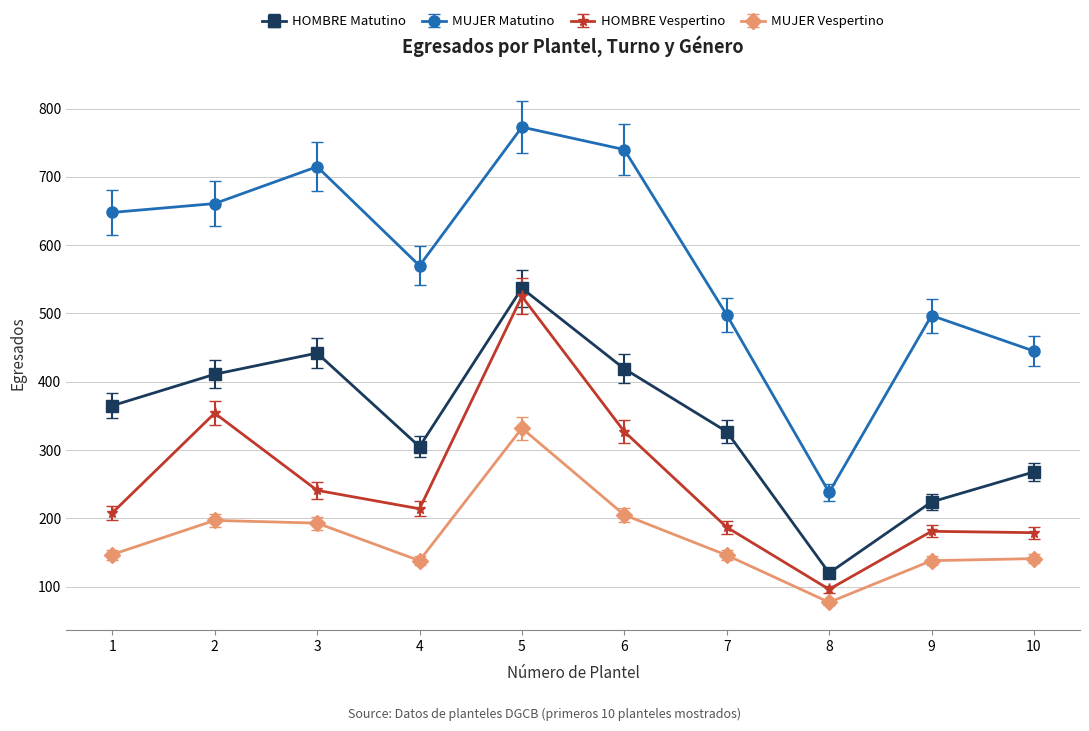

True or false: HOMBRE Matutino and MUJER Matutino intersect in this chart.

False